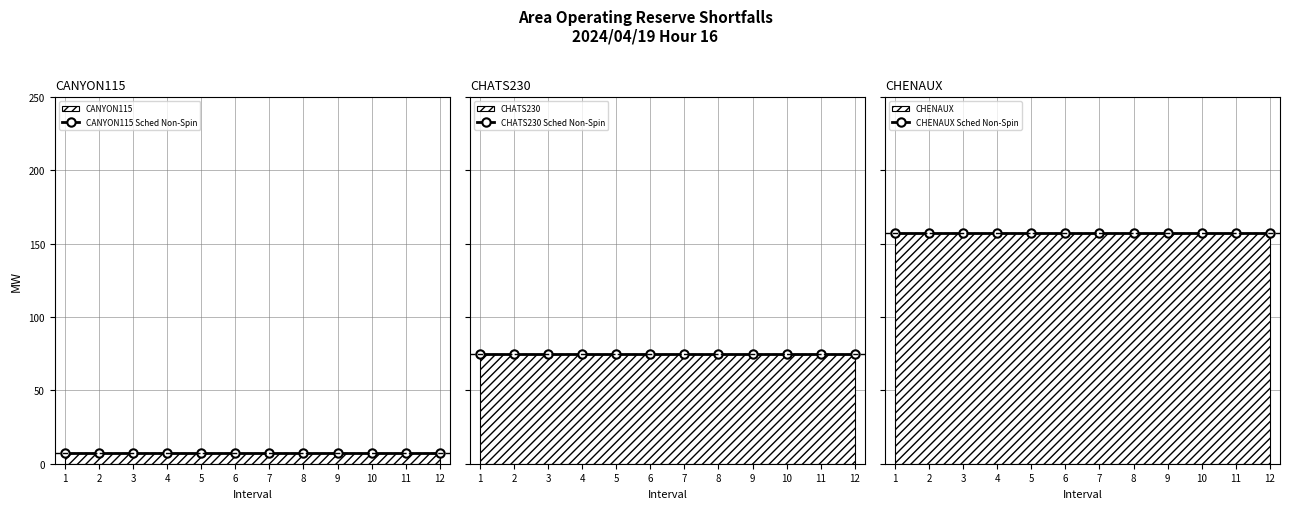

Which series has the widest spread of values?

CANYON115 Sched Non-Spin